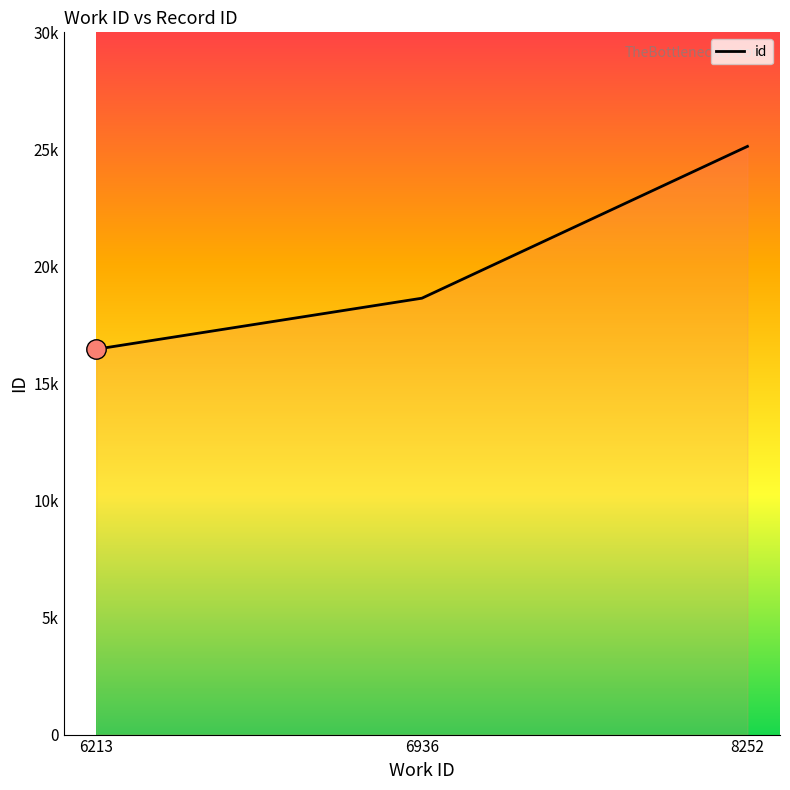

Is this an area chart (filled region under the line)?

Yes